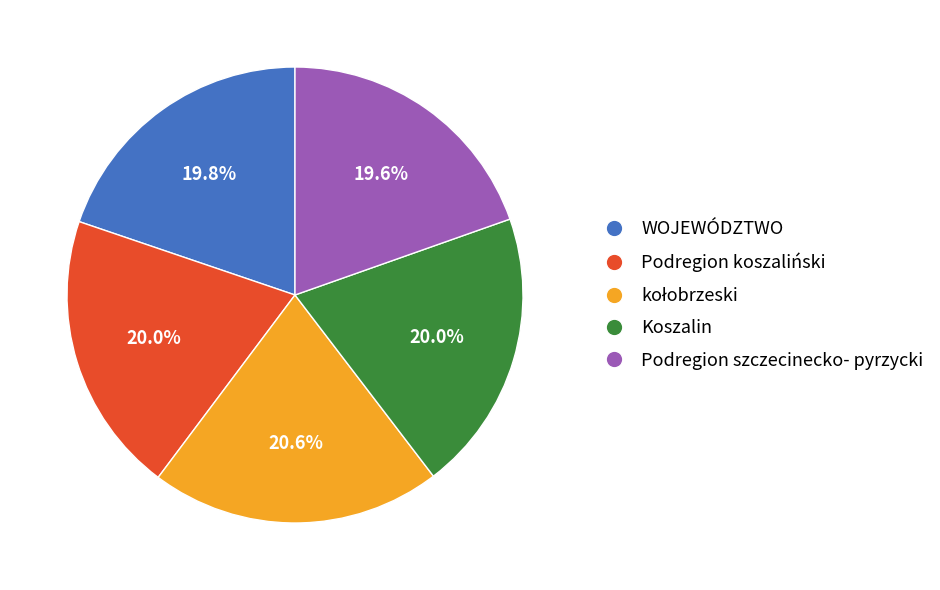

Does any single category account for the majority?

No